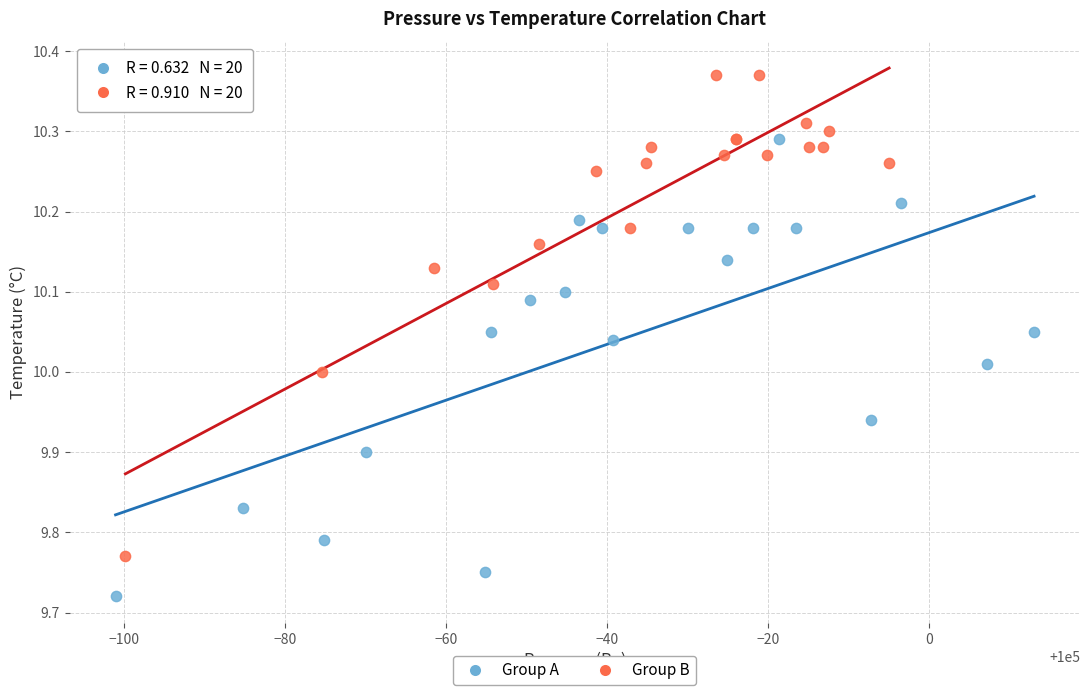

Which series has the widest spread of Y values?

Group B